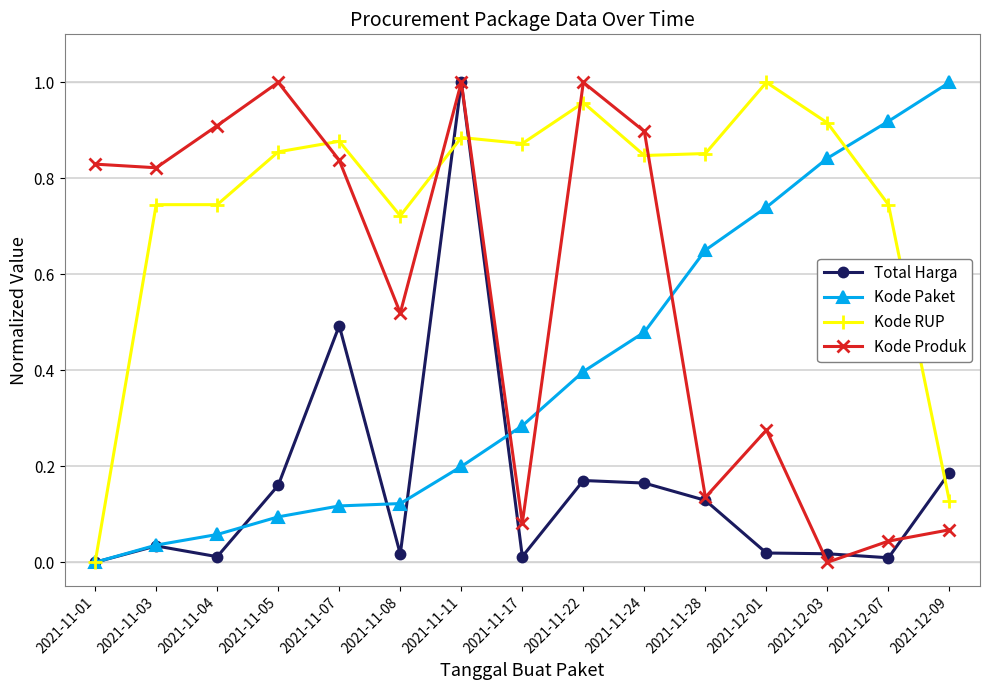

What is the label of the 4th point from the right?

2021-12-01